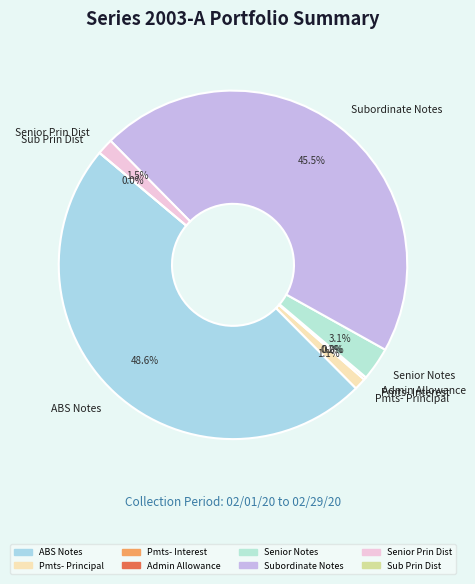

What is the change in value from ABS Notes Outstanding to Senior Notes Outstanding?

-45300000.0